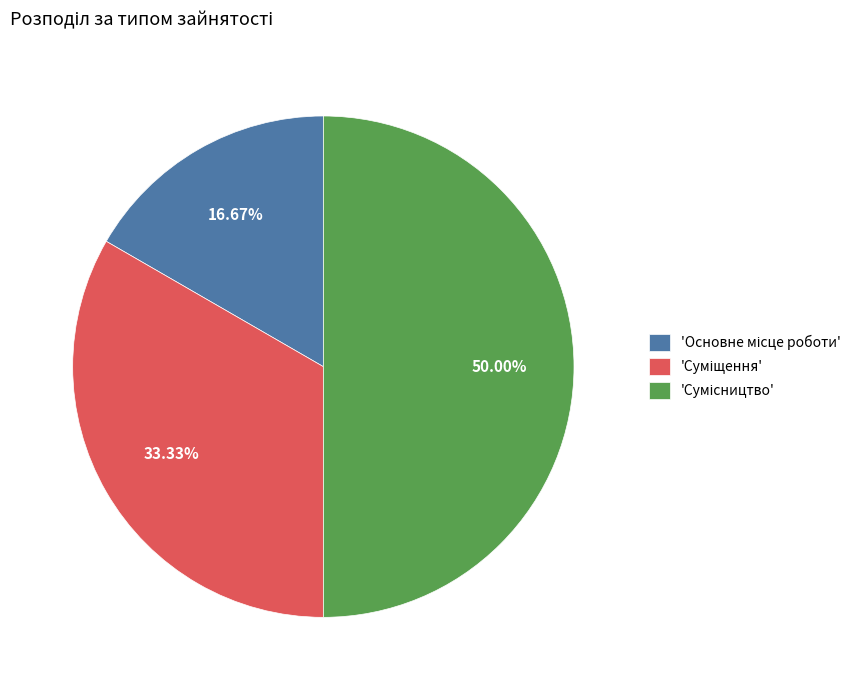

Count the number of slices in the pie.

3